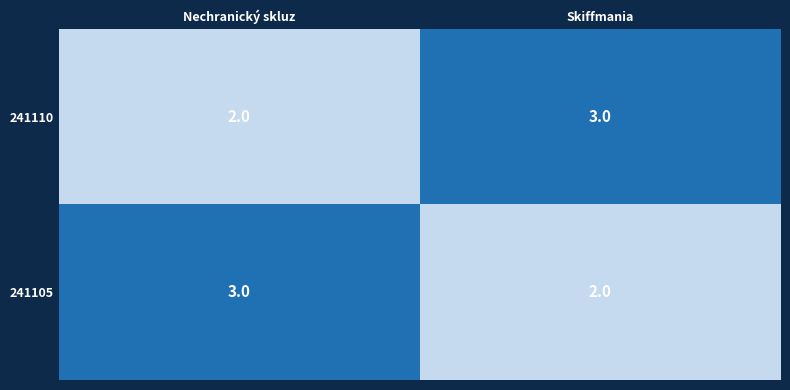

What is the maximum value shown in the chart?

3